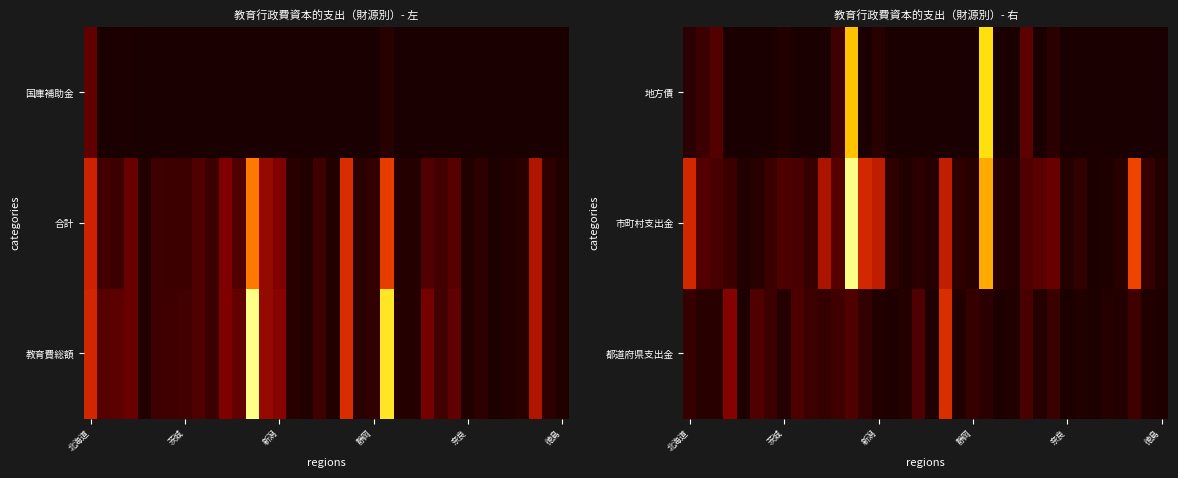

Reading right to left, what are all the values shown in this chart?

都道府県支出金: 8239	13298	65514	15813	19507	6593	15327	5193	56401	18088	77980	13318	9243	30342	49336	17552	381994	7924	89715	18820	11078	15743	42072	93603	65308	49395	58679	86799	20383	58467	91067	10068	180279	27137	25974	50677
市町村支出金: 15991	47650	450747	25739	9998	5352	42534	20443	130634	109251	91925	21242	27175	714662	26616	33777	314266	19235	31679	12173	35446	308323	358861	1009504	100826	271390	46877	79277	86471	53373	22985	17422	54233	80358	98475	359068
地方債: 0	0	0	0	0	0	0	0	27989	0	112000	0	0	859302	0	0	0	0	0	0	0	27400	0	776400	62000	0	0	0	16213	2000	0	0	0	100200	60900	30900